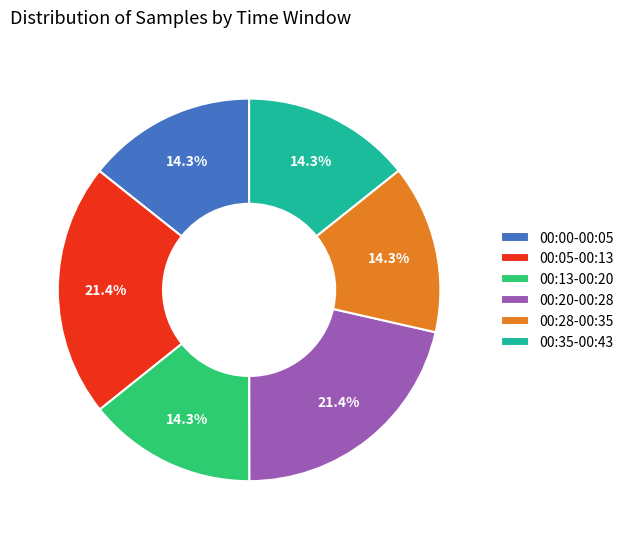

Is there any slice that represents more than half of the pie?

No